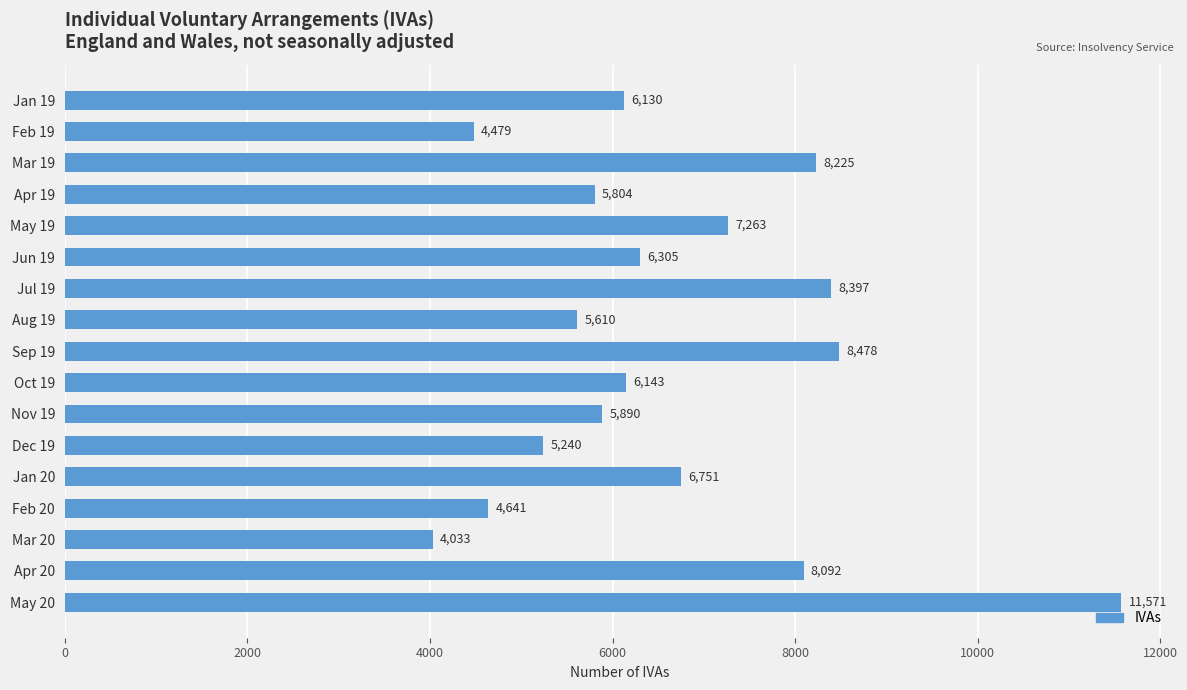

Rank the categories by value from lowest to highest.

Mar 20, Feb 19, Feb 20, Dec 19, Aug 19, Apr 19, Nov 19, Jan 19, Oct 19, Jun 19, Jan 20, May 19, Apr 20, Mar 19, Jul 19, Sep 19, May 20